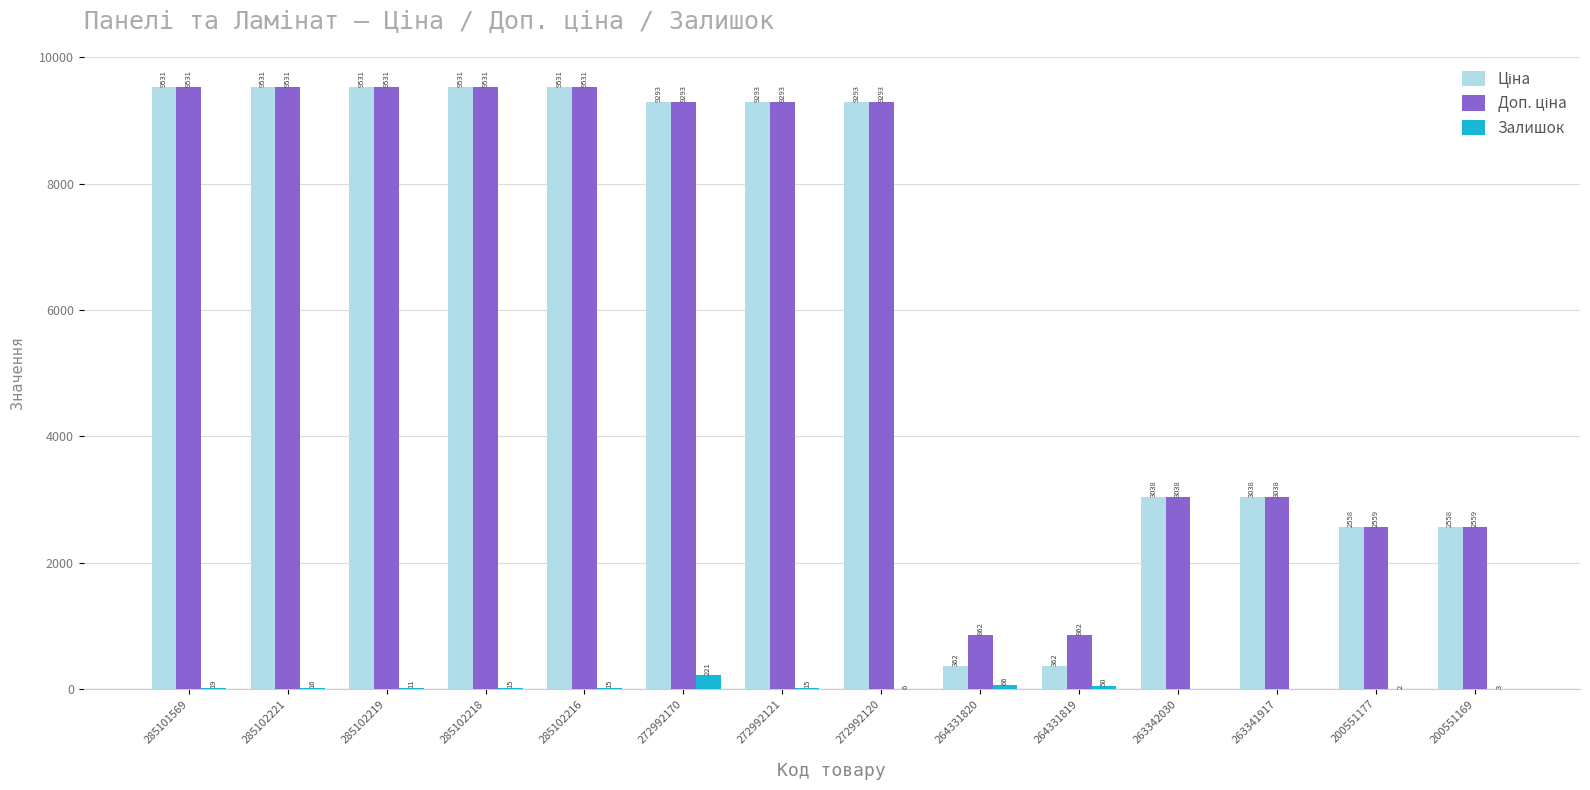

What is the maximum value for Залишок?

221.0